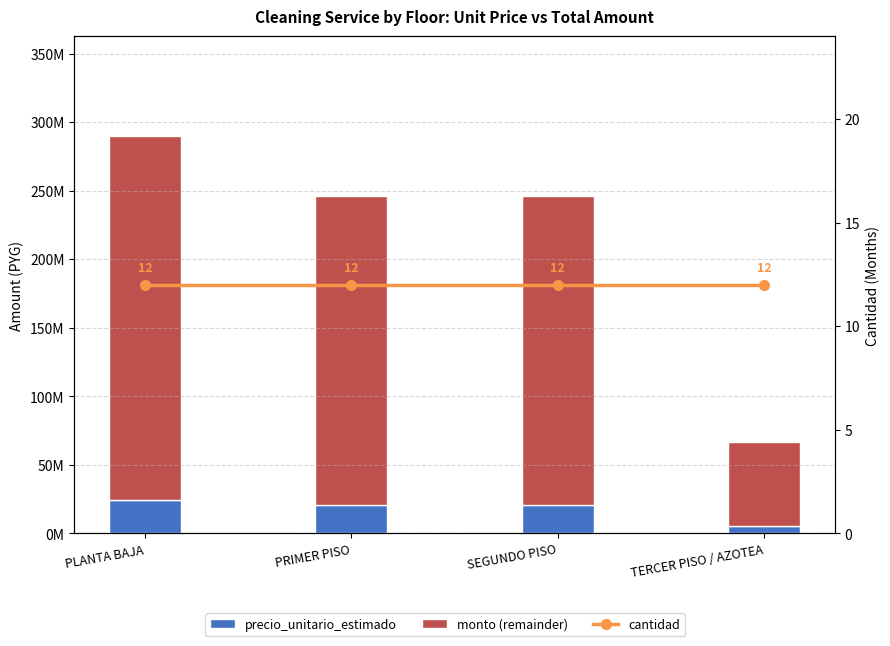

Is it true that cantidad equals 12 at PLANTA BAJA?

True